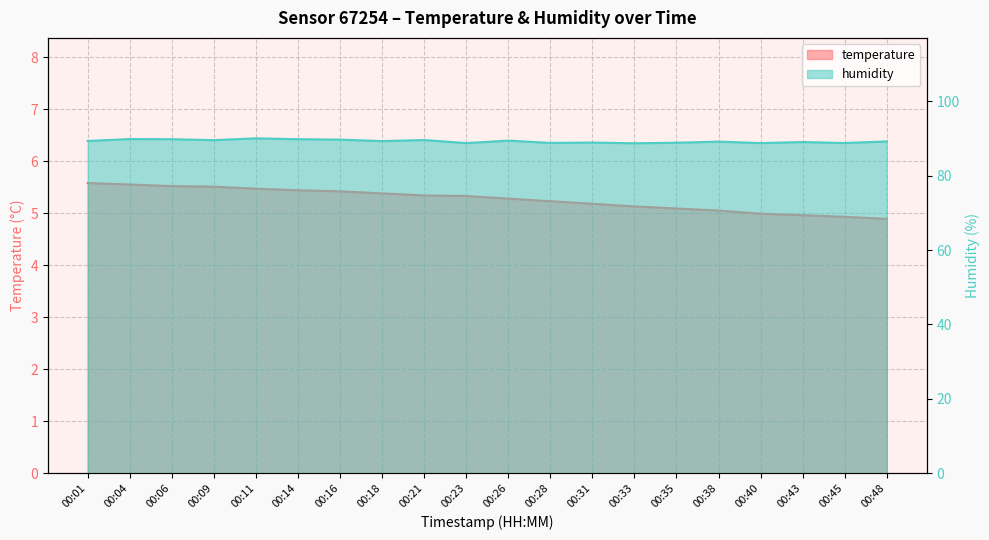

Which series changed the most between 00:21 and 00:33?

humidity